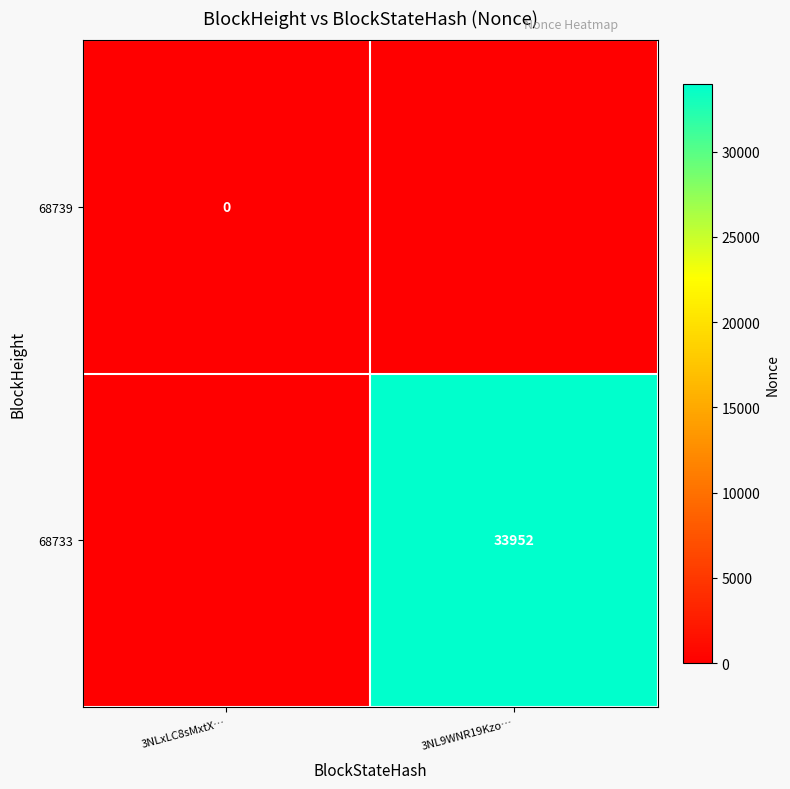

Is it true that 68733 equals 52821 at 3NL9WNR19Kzo…?

False